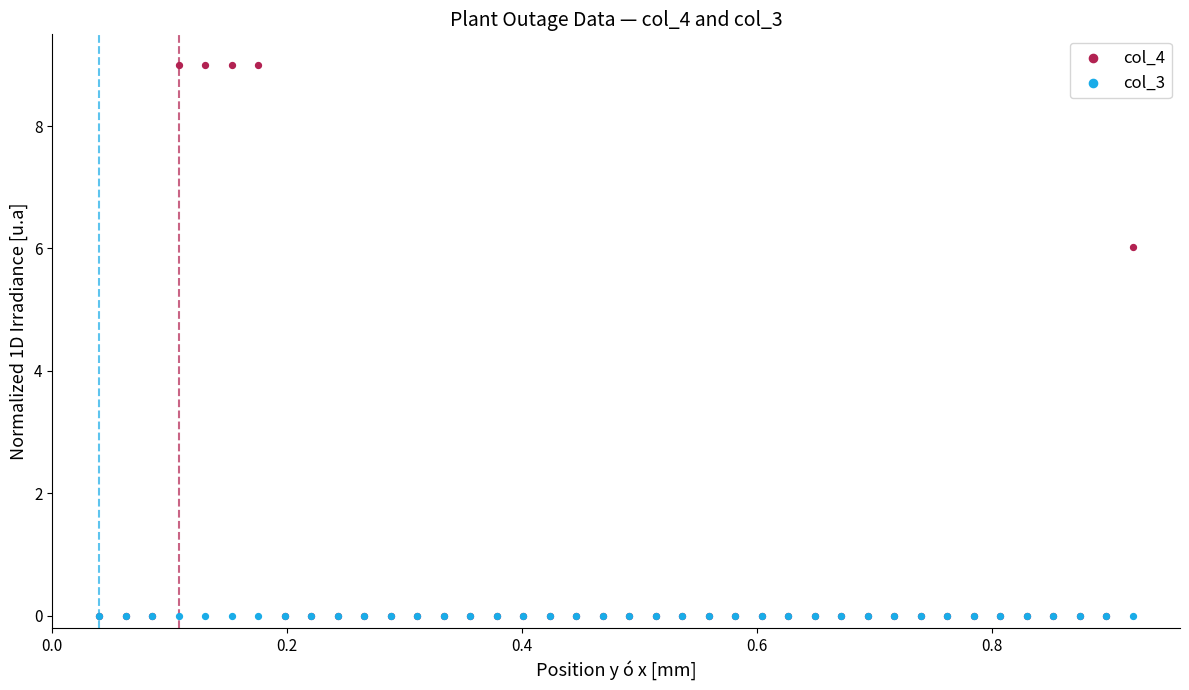

Which series reaches the maximum Y coordinate?

col_4